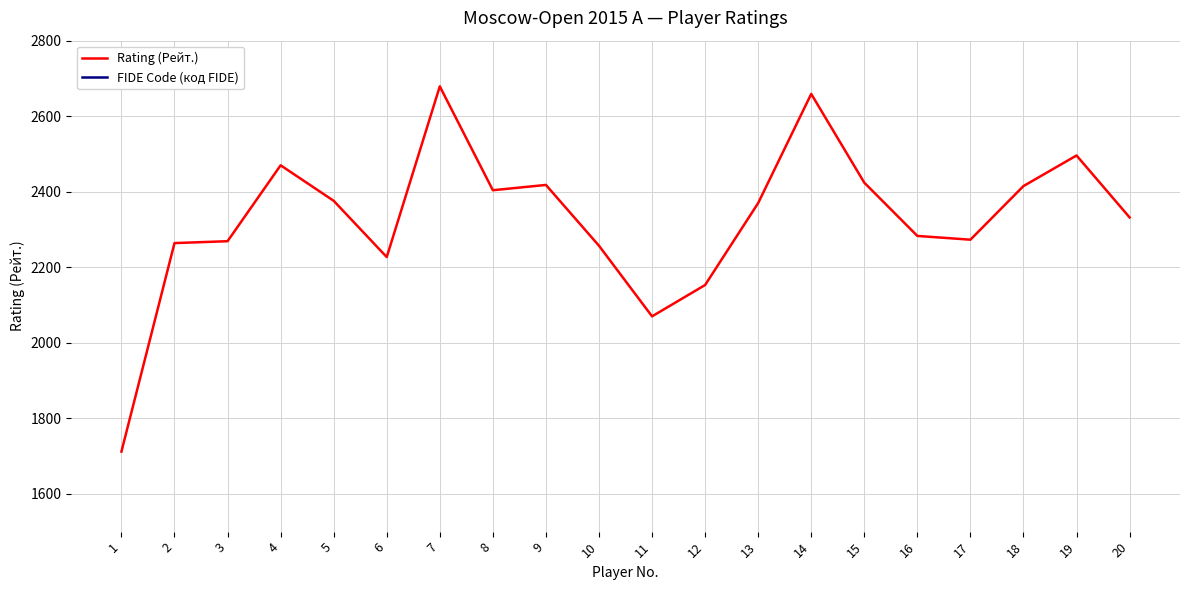

How many lines are shown in the chart?

2